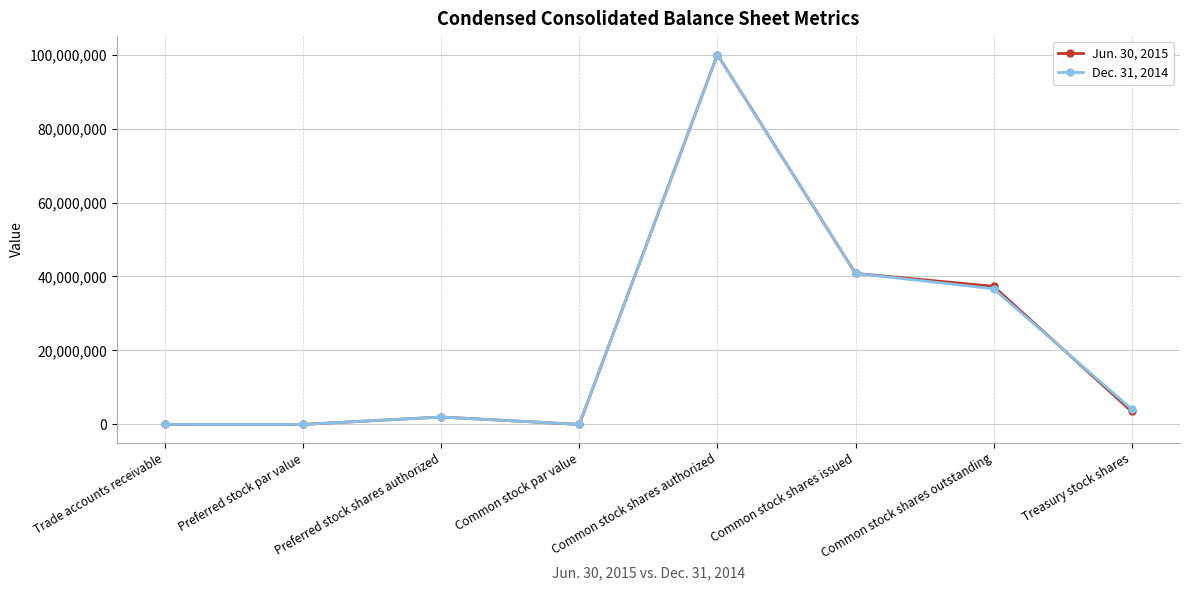

True or false: Dec. 31, 2014 has more than 2 interior local peaks.

False